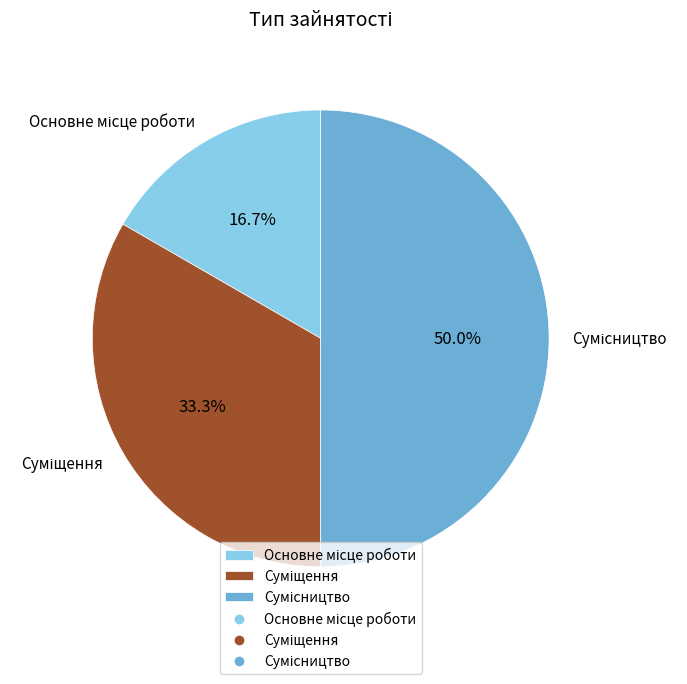

How many segments does this pie chart have?

3